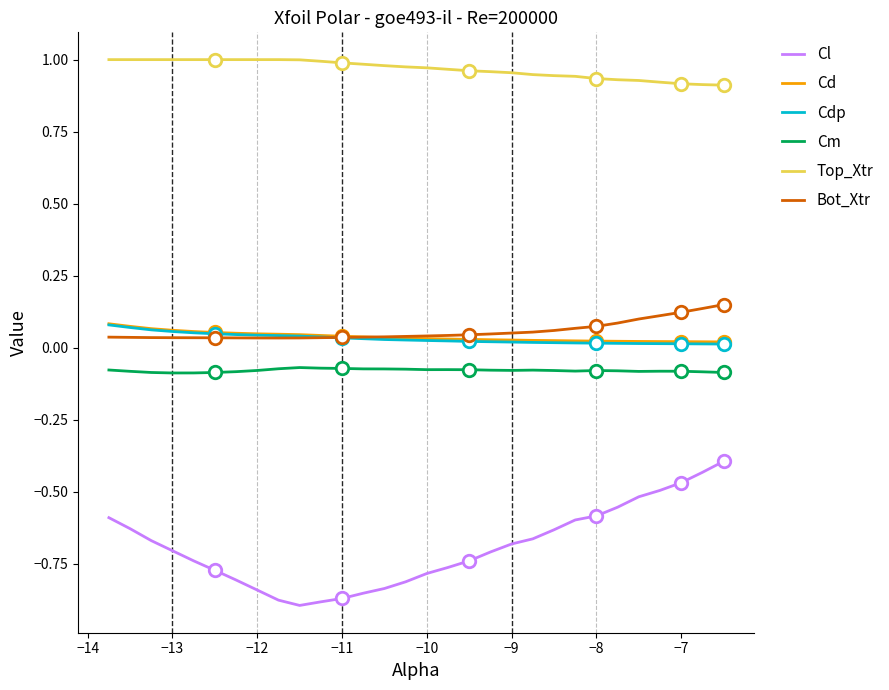

Which series has the largest total across all categories?

Top_Xtr